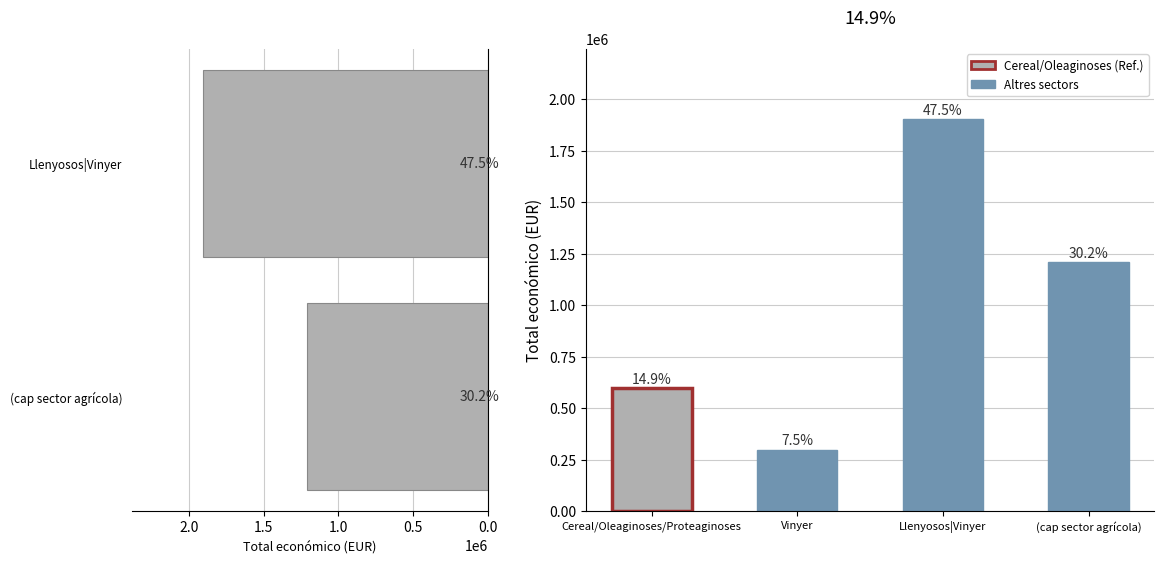

True or false: the data shows 1903770 at Llenyosos|Vinyer.

True